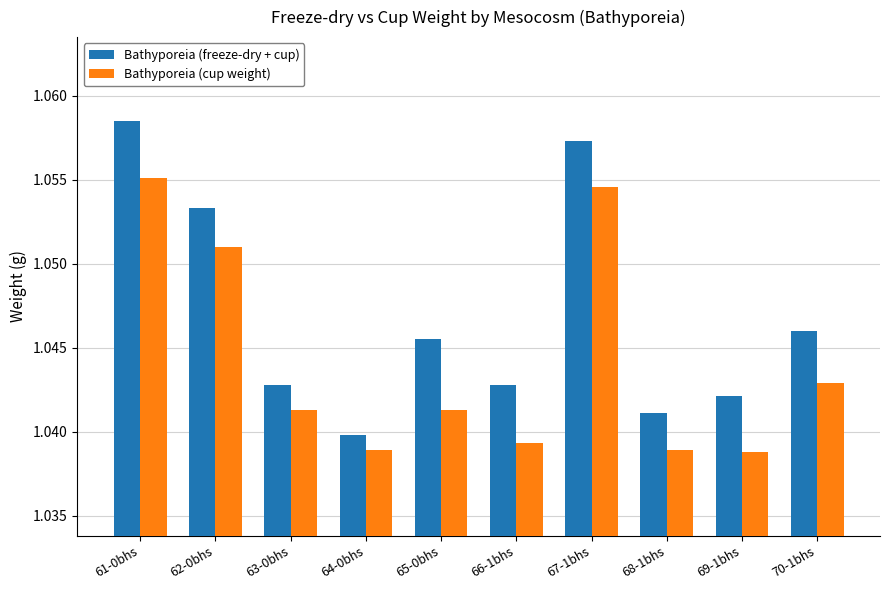

The Bathyporeia (freeze-dry + cup) series shows 1.7 at 67-1bhs. True or false?

False